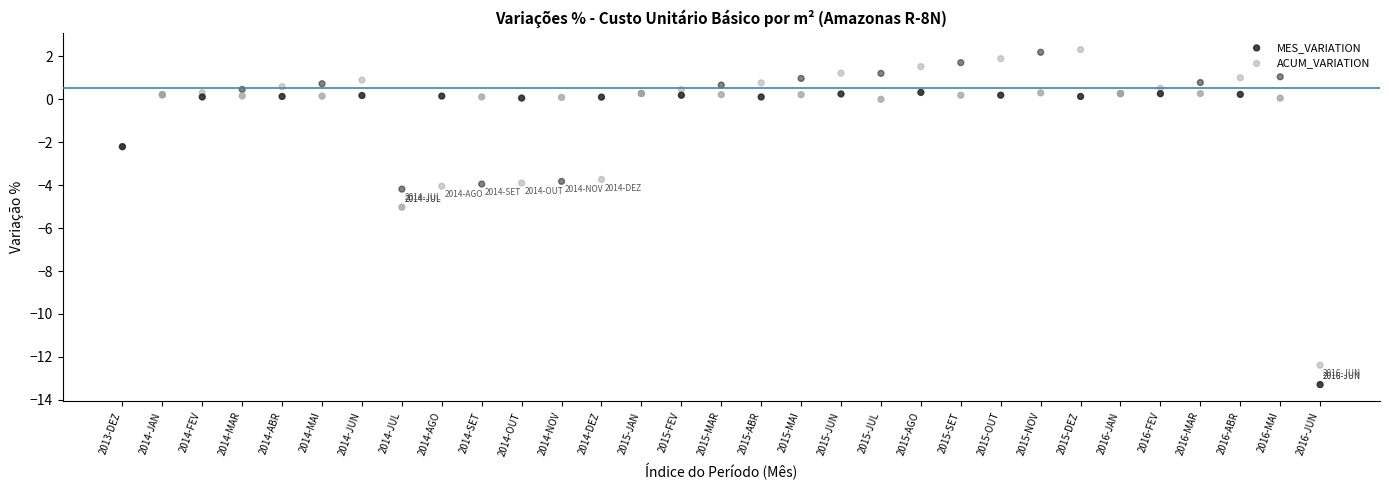

Which series has the widest spread of Y values?

ACUM_VARIATION